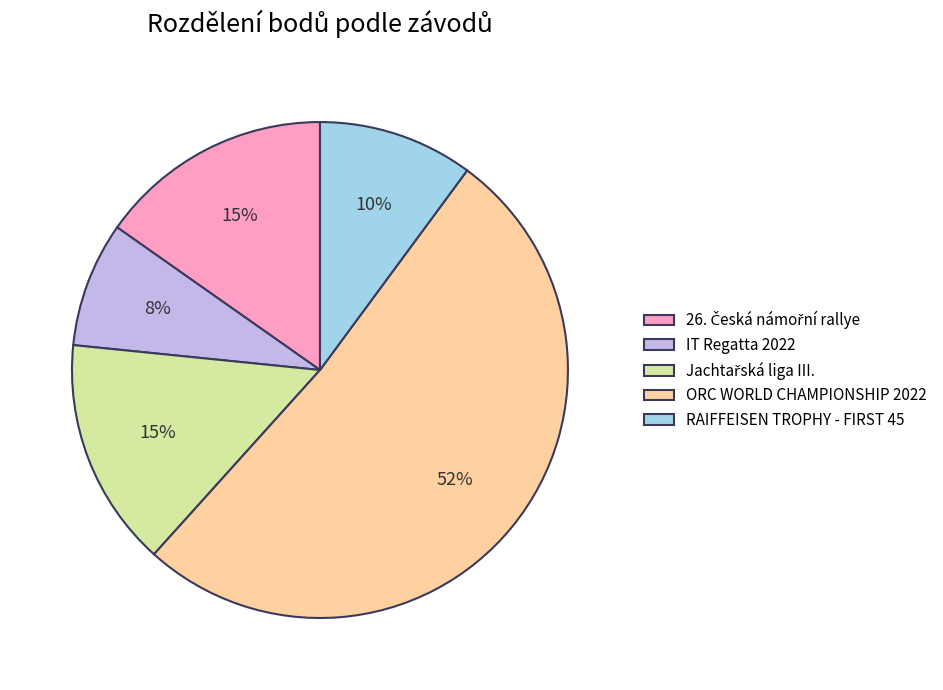

Which has a higher value, IT Regatta 2022 or ORC WORLD CHAMPIONSHIP 2022?

ORC WORLD CHAMPIONSHIP 2022